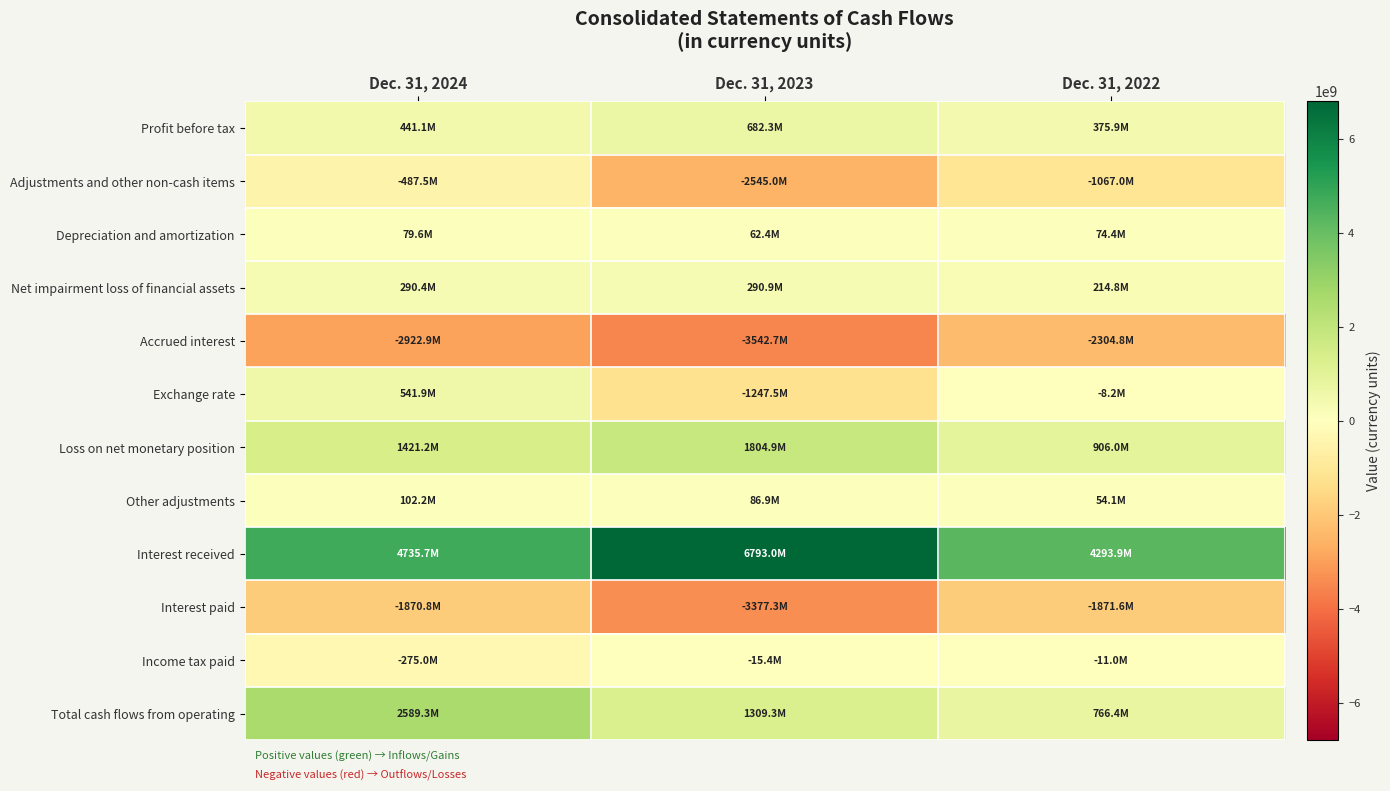

Reading left to right, extract all data points from this chart.

Profit before tax: Dec. 31, 2024=441080385	Dec. 31, 2023=682307668	Dec. 31, 2022=375932109
Adjustments and other non-cash items: Dec. 31, 2024=-487549439	Dec. 31, 2023=-2545037376	Dec. 31, 2022=-1067046743
Depreciation and amortization: Dec. 31, 2024=79611677	Dec. 31, 2023=62448521	Dec. 31, 2022=74412260
Net impairment loss of financial assets: Dec. 31, 2024=290406994	Dec. 31, 2023=290935480	Dec. 31, 2022=214784580
Accrued interest: Dec. 31, 2024=-2922890116	Dec. 31, 2023=-3542699530	Dec. 31, 2022=-2304753736
Exchange rate: Dec. 31, 2024=541852227	Dec. 31, 2023=-1247476057	Dec. 31, 2022=-8219631
Loss on net monetary position: Dec. 31, 2024=1421247270	Dec. 31, 2023=1804868429	Dec. 31, 2022=905994003
Other adjustments: Dec. 31, 2024=102222509	Dec. 31, 2023=86885781	Dec. 31, 2022=54128472
Interest received: Dec. 31, 2024=4735719954	Dec. 31, 2023=6793039316	Dec. 31, 2022=4293902152
Interest paid: Dec. 31, 2024=-1870805703	Dec. 31, 2023=-3377324865	Dec. 31, 2022=-1871629188
Income tax paid: Dec. 31, 2024=-274977772	Dec. 31, 2023=-15377796	Dec. 31, 2022=-11020847
Total cash flows from operating: Dec. 31, 2024=2589348863	Dec. 31, 2023=1309253957	Dec. 31, 2022=766425281